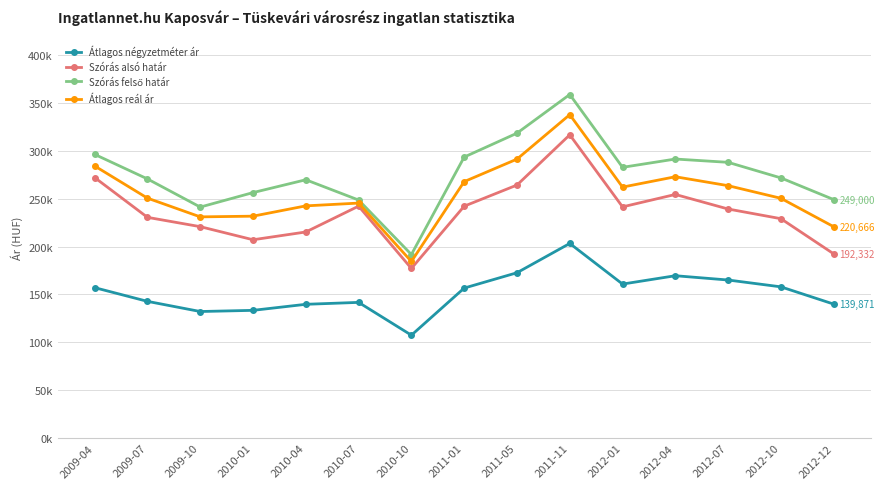

Is this an area chart (filled region under the line)?

No